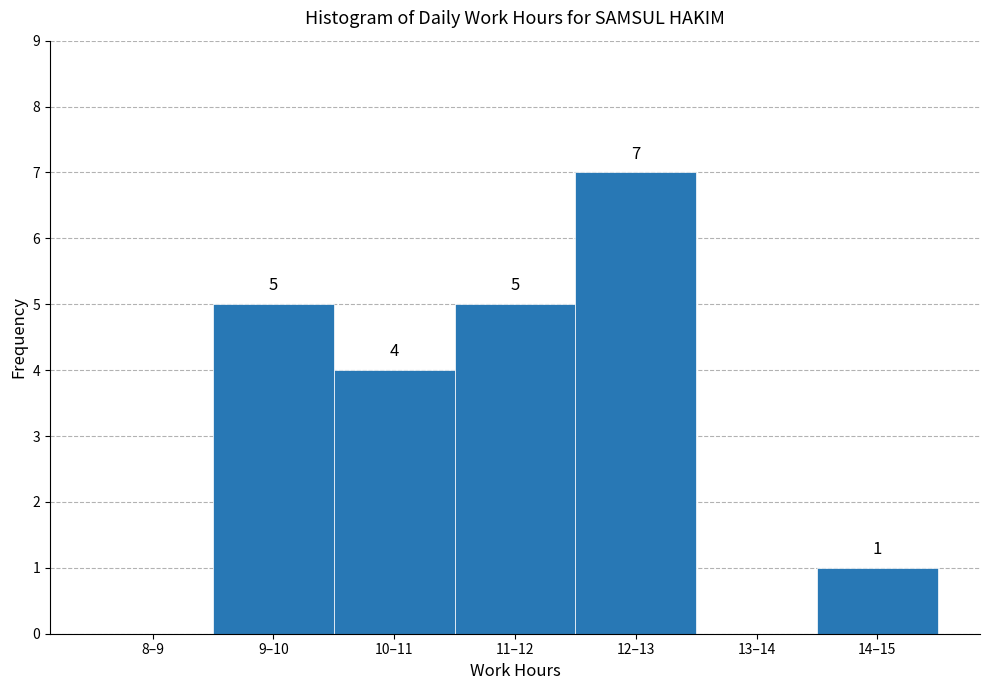

Reading left to right, list all the values displayed in this chart.

8–9=0	9–10=5	10–11=4	11–12=5	12–13=7	13–14=0	14–15=1